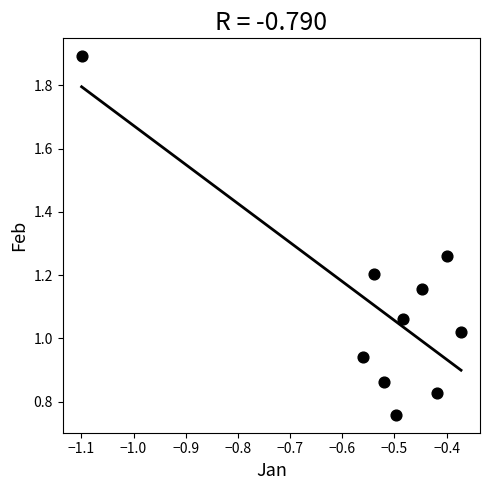

What is the range of X values (max minus min)?

0.7